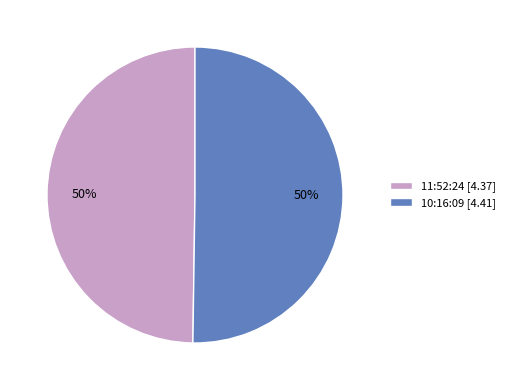

The 10:16:09 [4.41] slice represents 50% of the pie. True or false?

True